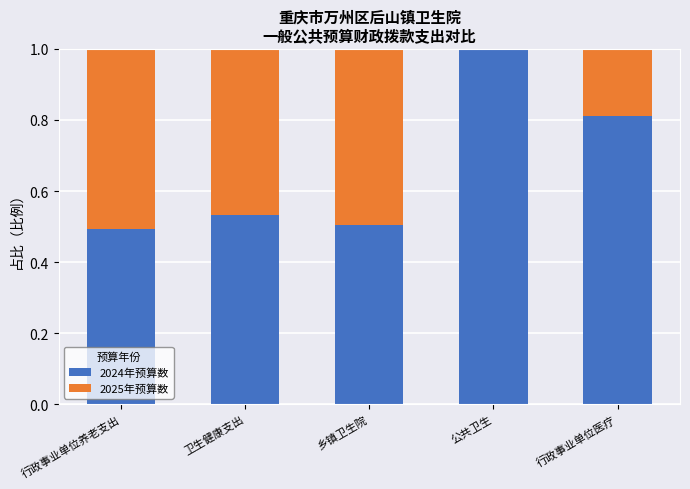

What is the sum of all 2024年预算数 values?

3.3